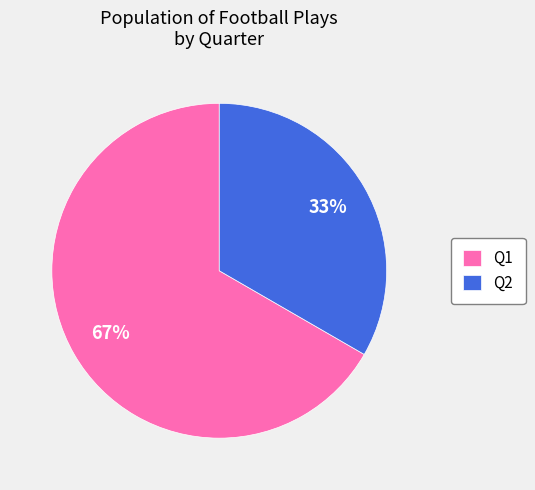

What is the largest slice in the pie chart?

Q1